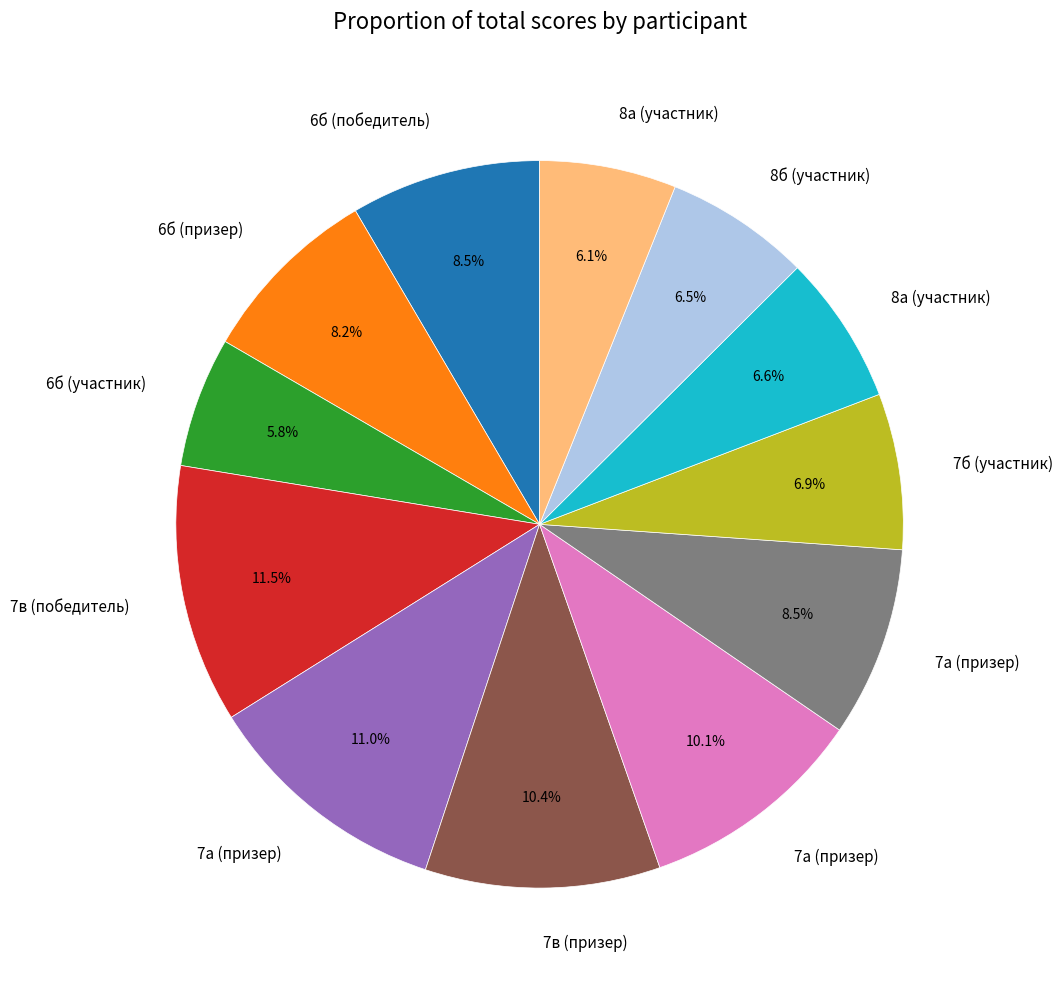

Does any single category account for the majority?

No